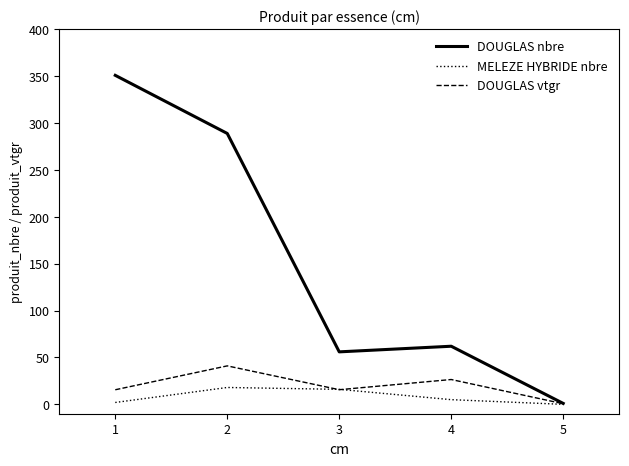

What is the highest value of the DOUGLAS vtgr series?

41.0